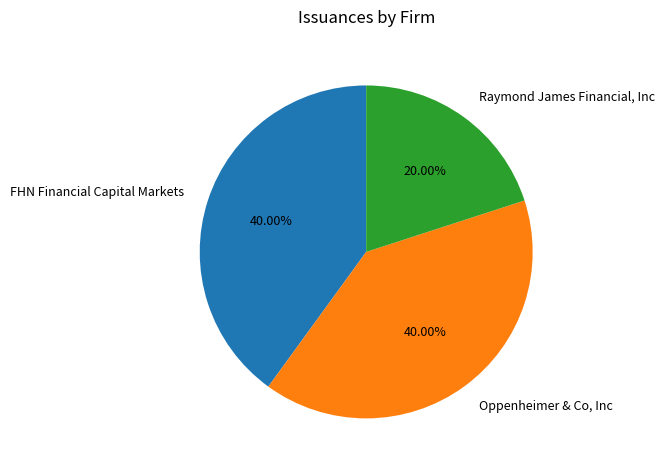

To the nearest percent, what percentage of the pie is Raymond James Financial, Inc?

20%